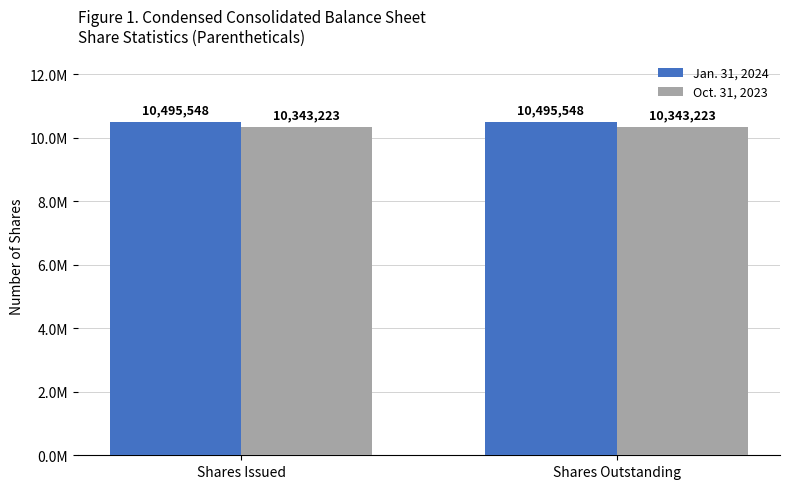

What is the sum of the Oct. 31, 2023 values at Shares Issued and Shares Outstanding?

20686446